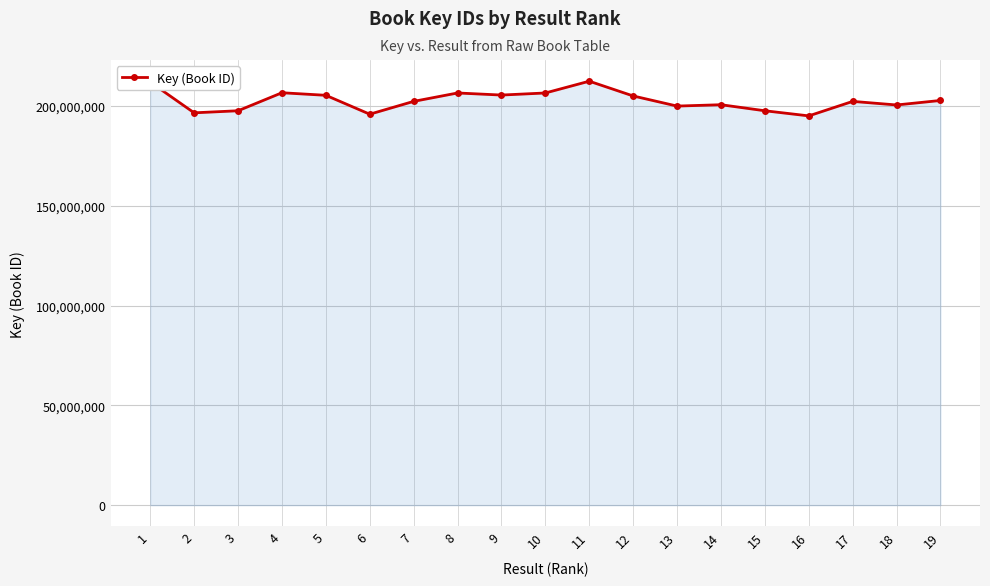

What is the value of the 3rd point from the left?

197585241